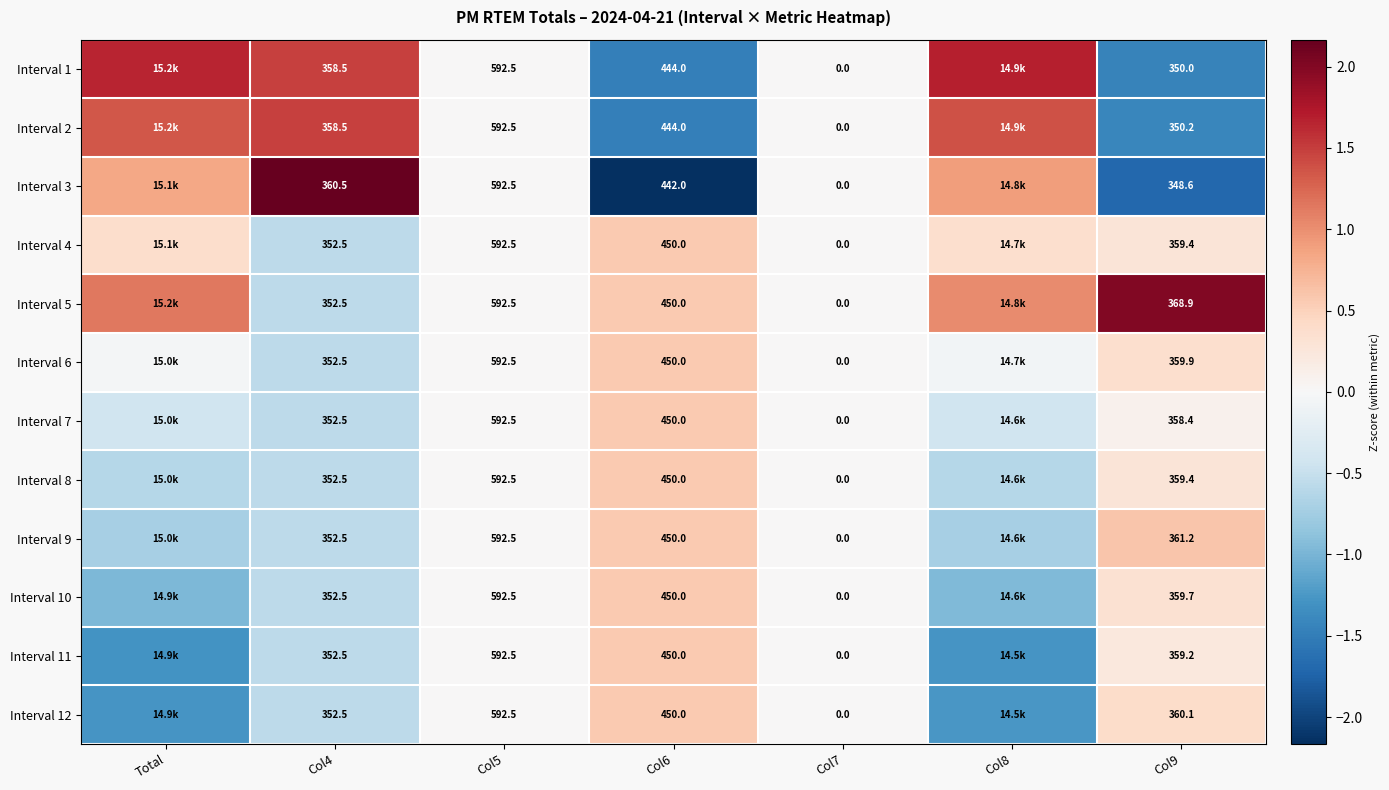

Is the value of Interval 12 at Col4 greater than the value of Interval 5 at Col9?

No